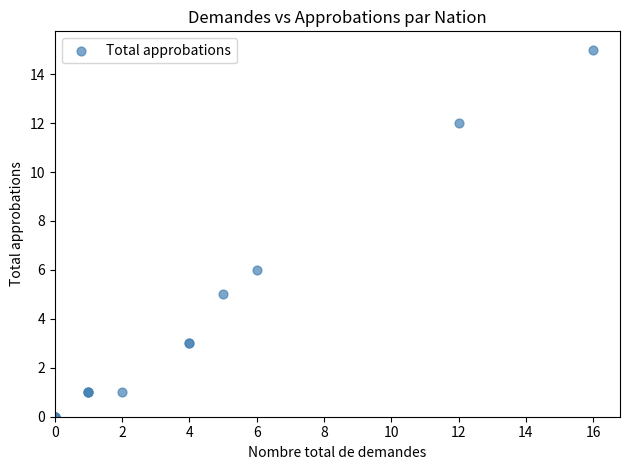

What Y value in the scatter plot is closest to 7?

6